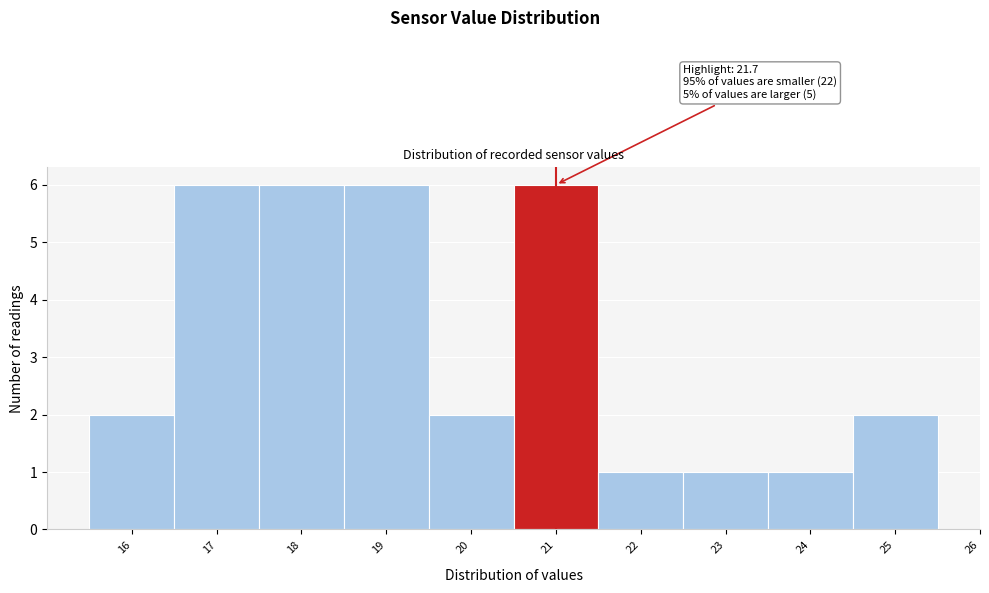

Reading left to right, what are all the values shown in this chart?

16=2	17=6	18=6	19=6	20=2	21=6	22=1	23=1	24=1	25=2